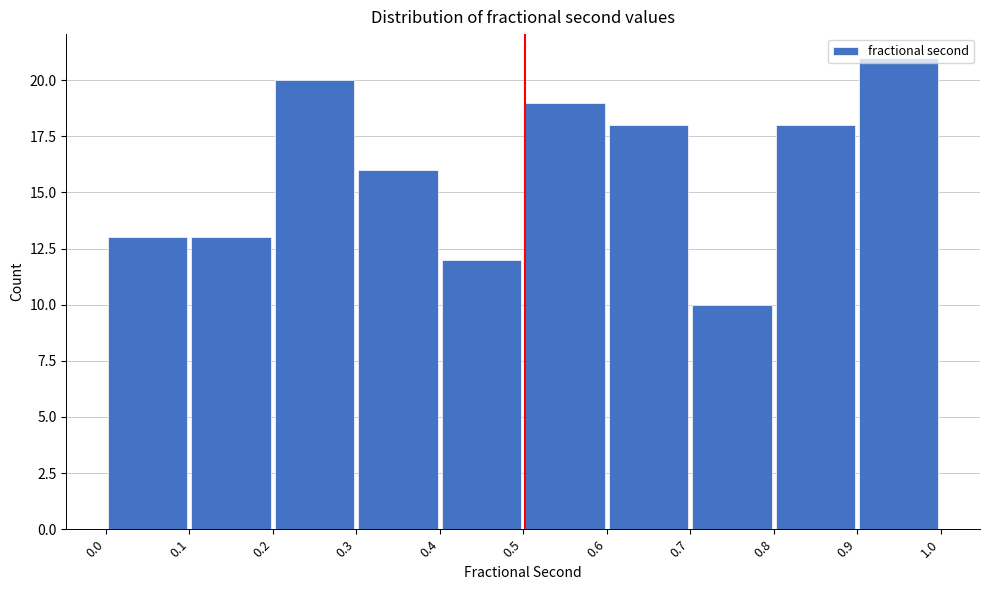

Over which range of the x-axis is the bar tallest?

0.9 to 1.0